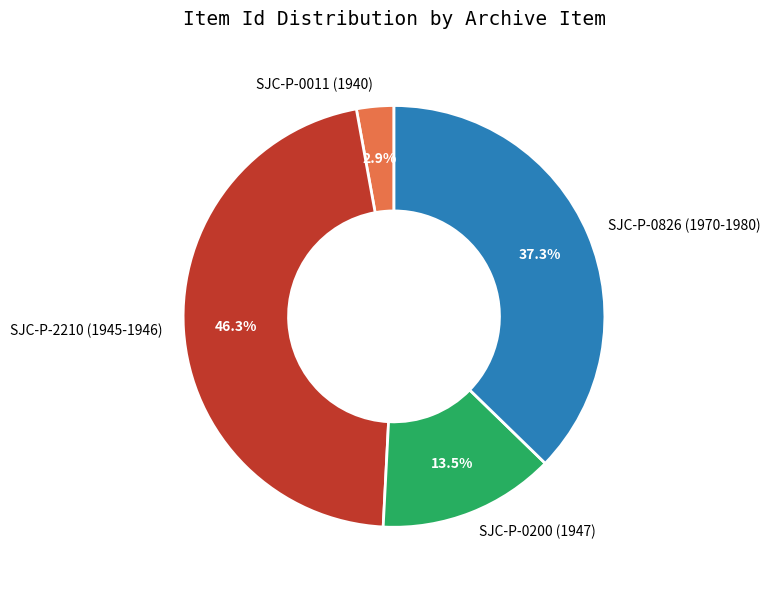

Is it true that SJC-P-2210 (1945-1946) is 46% of the pie?

True